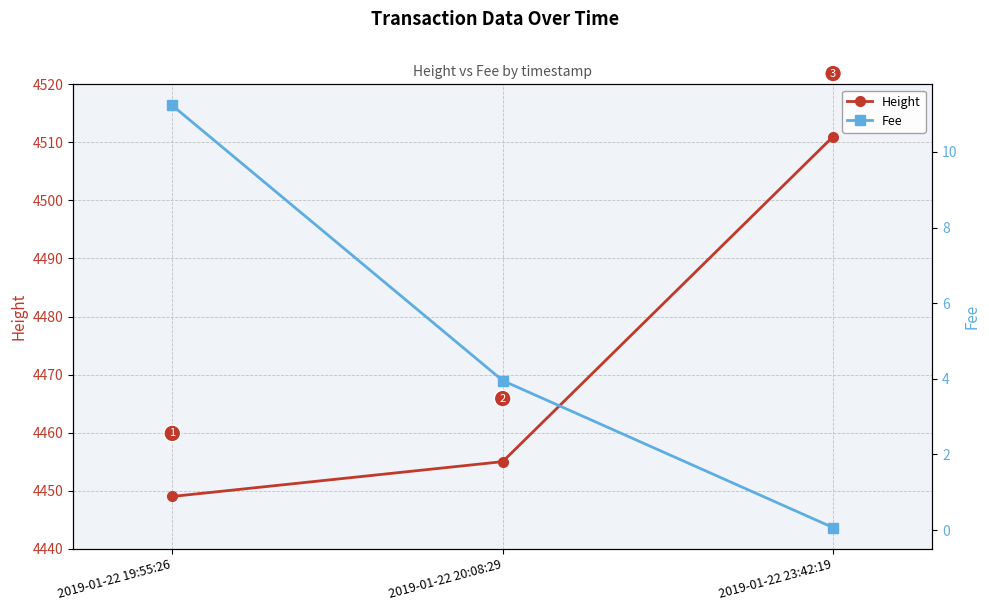

Which series has the largest range (max minus min)?

Height